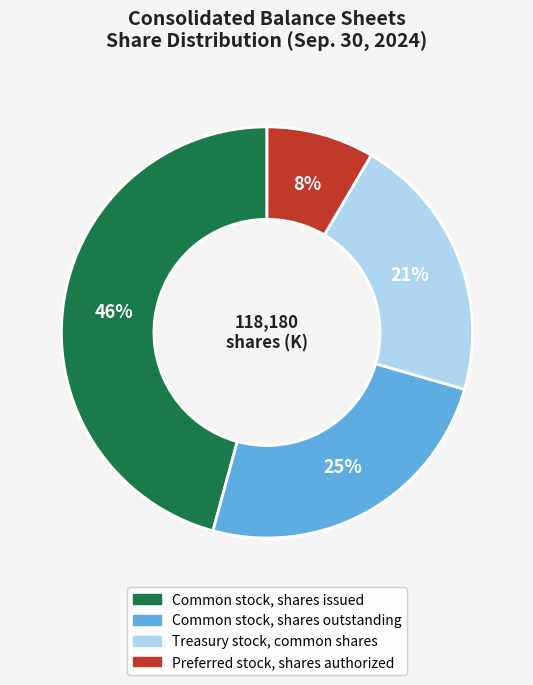

To the nearest percent, what portion does Preferred stock, shares authorized represent?

8%